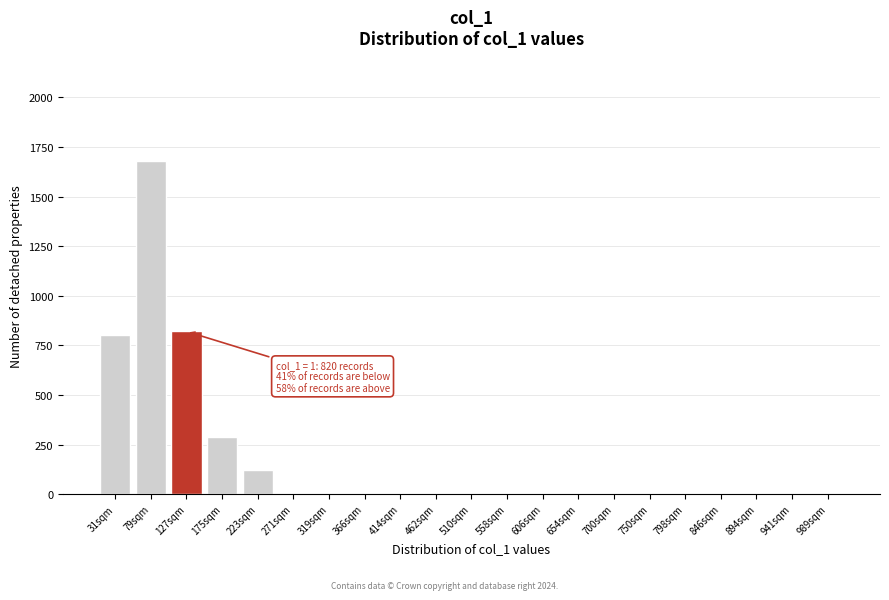

Reading left to right, what are all the values shown in this chart?

31sqm=800	79sqm=1680	127sqm=820	175sqm=290	223sqm=120	271sqm=0	319sqm=0	366sqm=0	414sqm=0	462sqm=0	510sqm=0	558sqm=0	606sqm=0	654sqm=0	700sqm=0	750sqm=0	798sqm=0	846sqm=0	894sqm=0	941sqm=0	989sqm=0